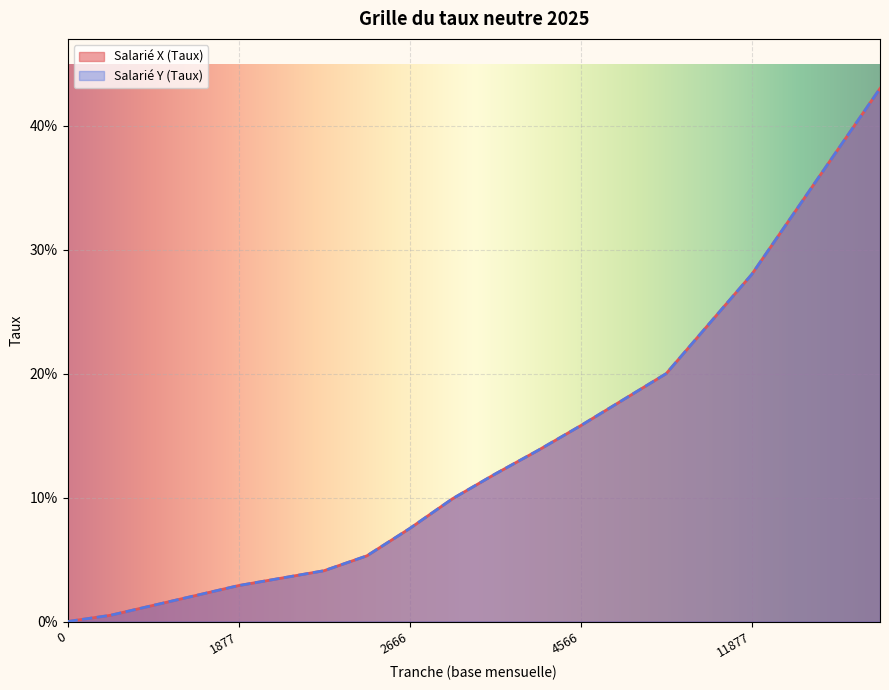

How many series are shown in this chart?

2